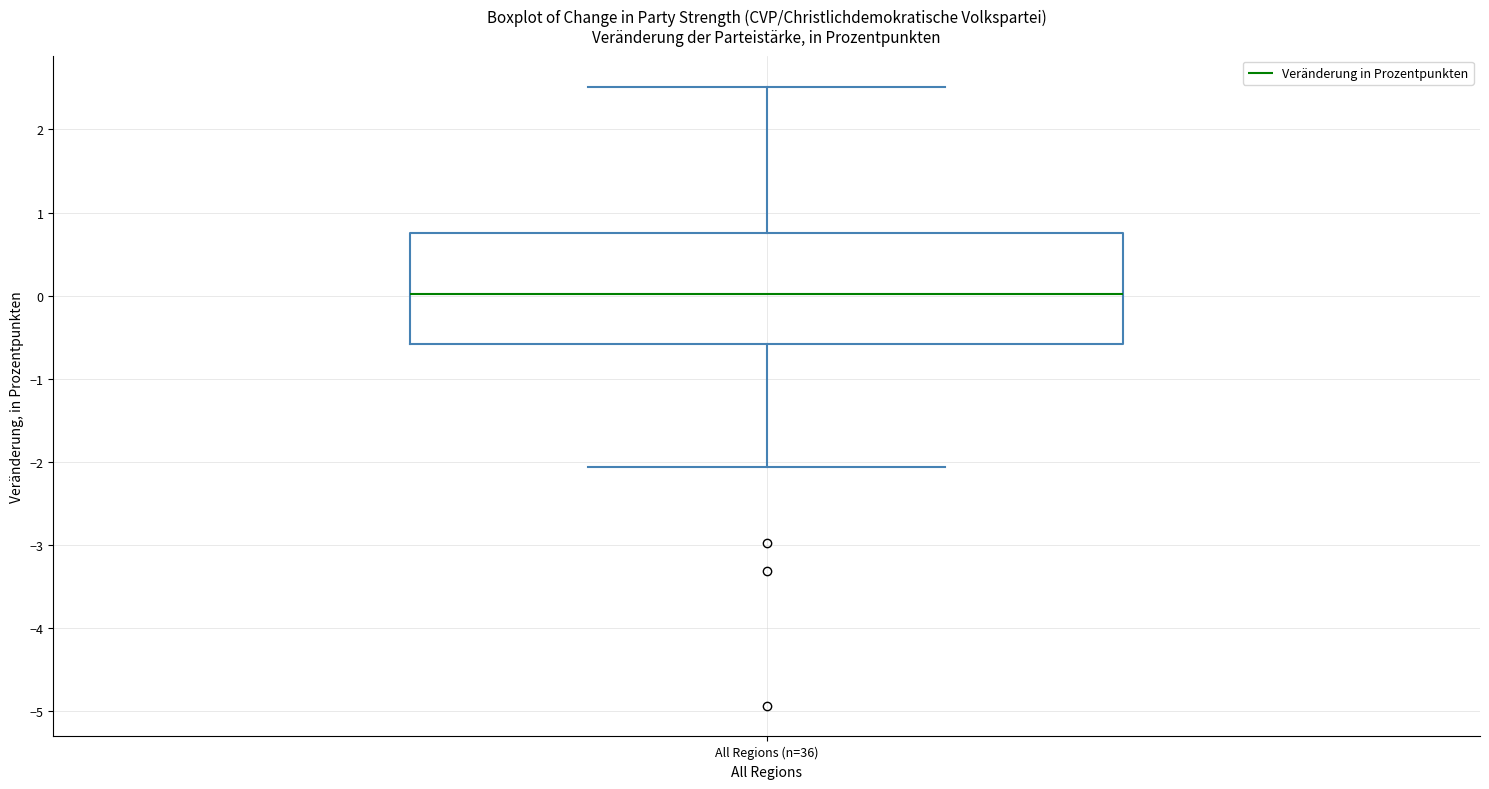

Read this box plot against the y-axis: the position of the median line, the range covered by the box, and the ends of both whiskers. The values are not printed on the chart, so give them approximately, as read against the axis.

median 0.0, box -0.6 to 0.8, whiskers -2.1 to 2.5